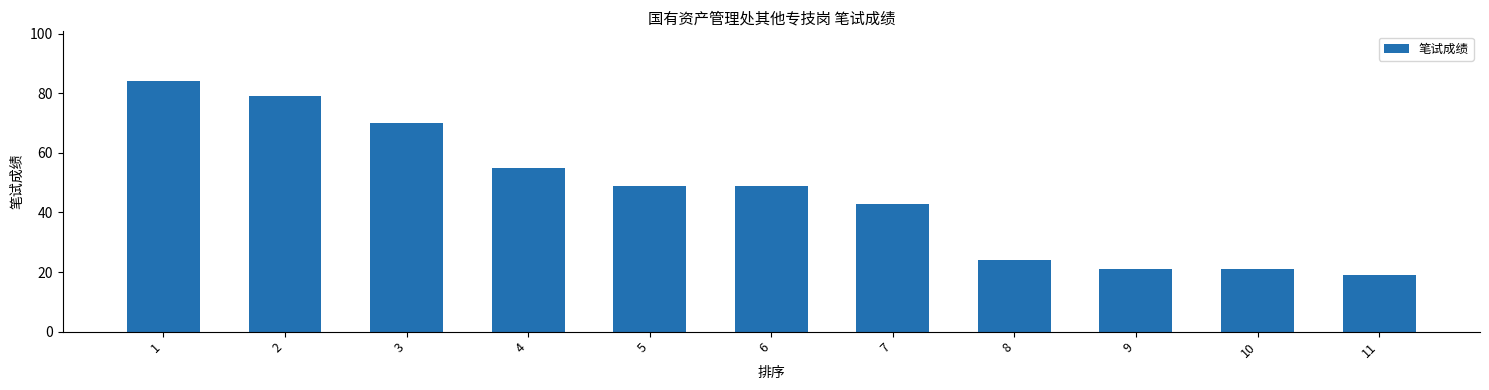

Count the number of data series in this chart.

1